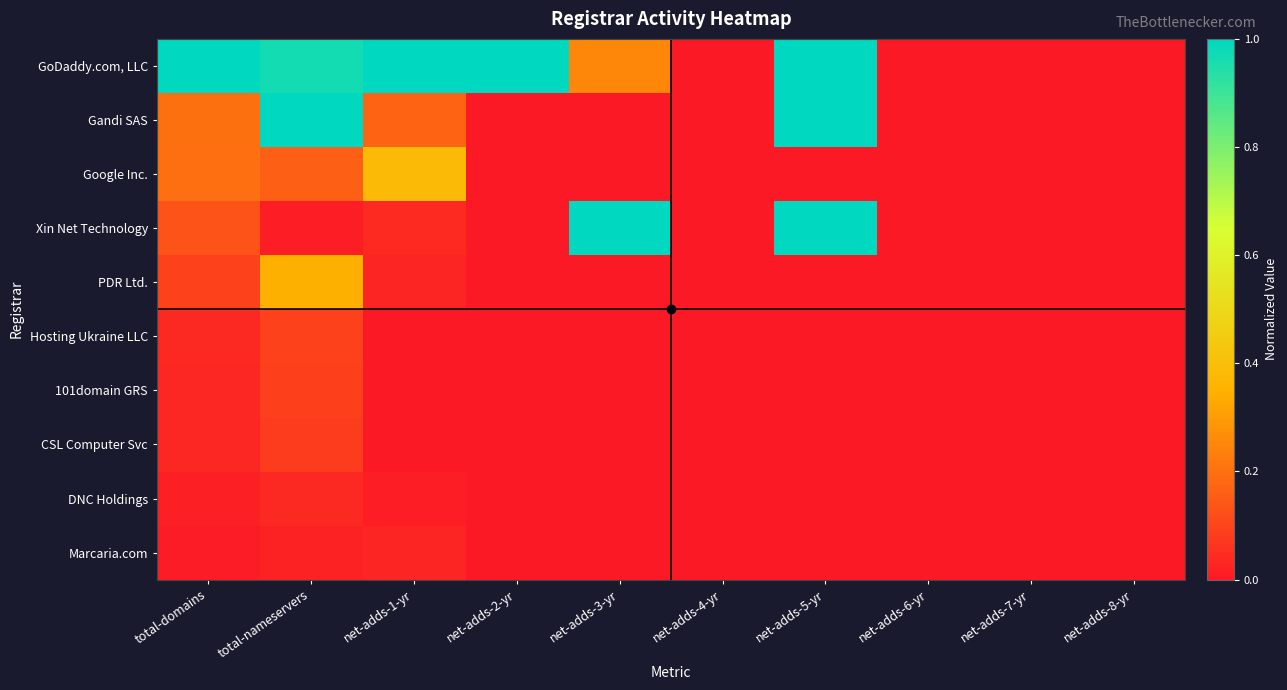

Count the number of categories in the chart.

10